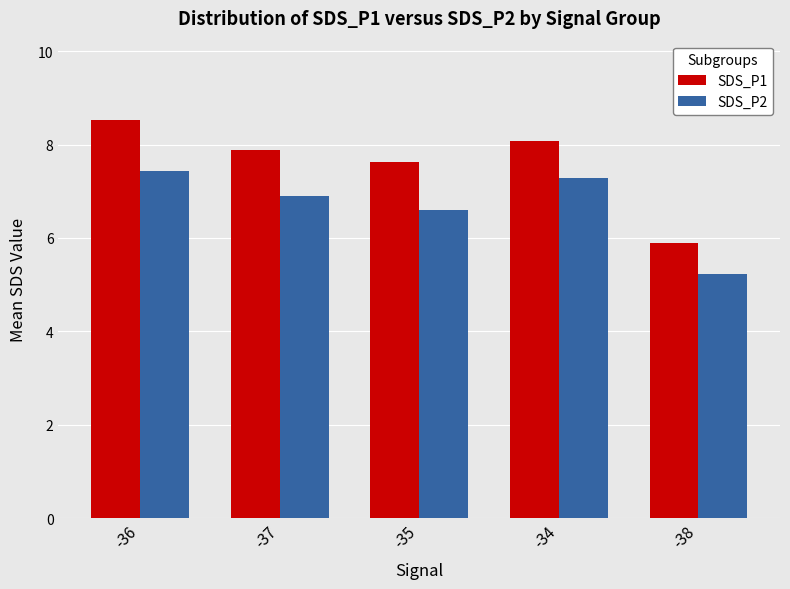

What is the difference between the SDS_P2 values at -34 and -38?

2.1